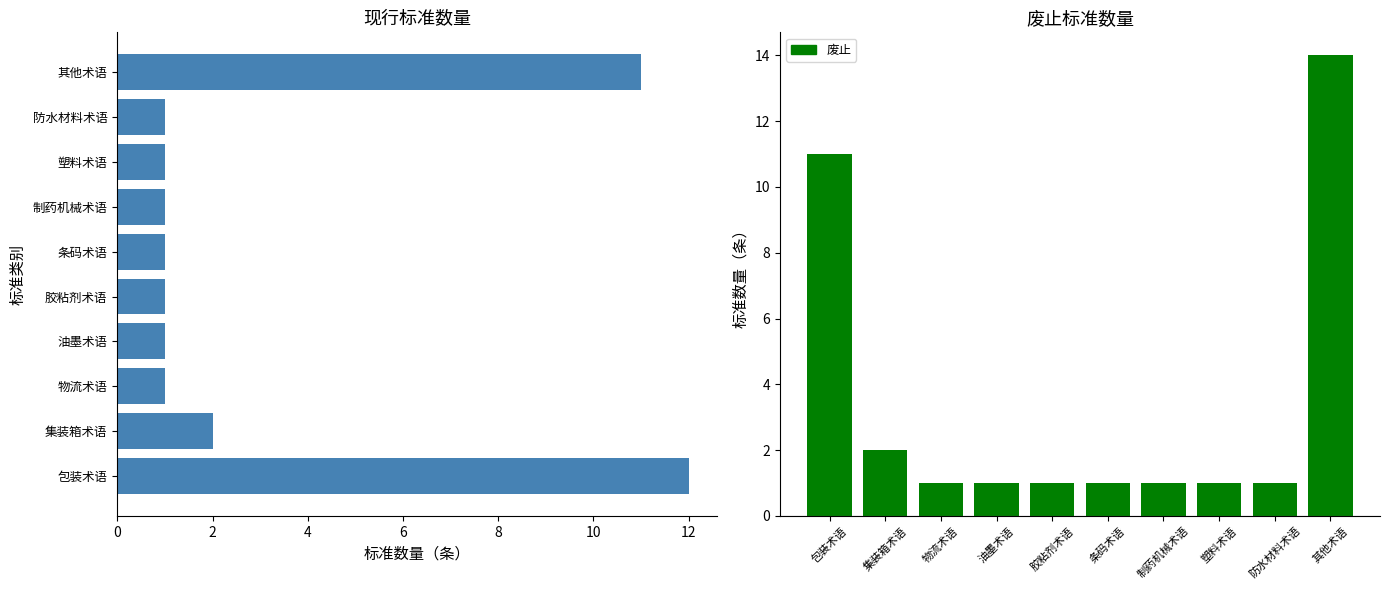

What is the minimum value for 现行?

1